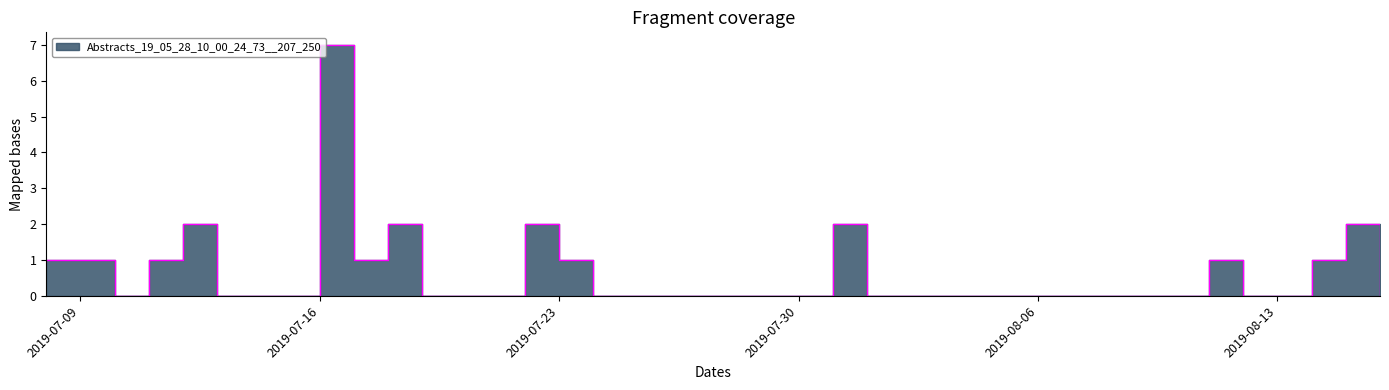

List the labels in order of value, smallest first.

2019-07-10, 2019-07-13, 2019-07-14, 2019-07-15, 2019-07-19, 2019-07-20, 2019-07-21, 2019-07-24, 2019-07-25, 2019-07-26, 2019-07-27, 2019-07-28, 2019-07-29, 2019-07-30, 2019-08-01, 2019-08-02, 2019-08-03, 2019-08-04, 2019-08-05, 2019-08-06, 2019-08-07, 2019-08-08, 2019-08-09, 2019-08-10, 2019-08-12, 2019-08-13, 2019-08-16, 2019-07-08, 2019-07-09, 2019-07-11, 2019-07-17, 2019-07-23, 2019-08-11, 2019-08-14, 2019-07-12, 2019-07-18, 2019-07-22, 2019-07-31, 2019-08-15, 2019-07-16